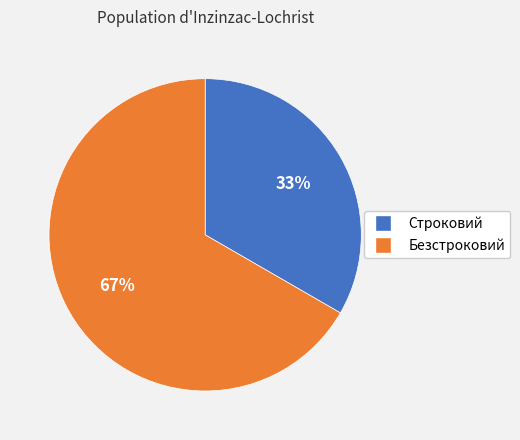

Which has a higher value, Строковий or Безстроковий?

Безстроковий